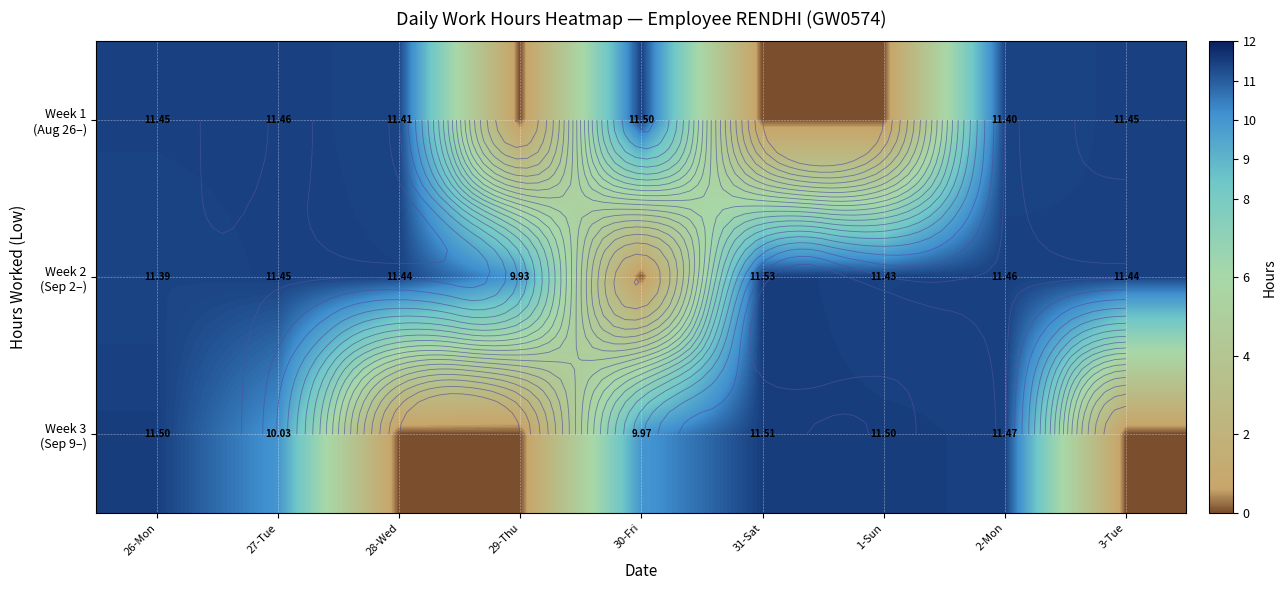

How many data points does each series have?

9